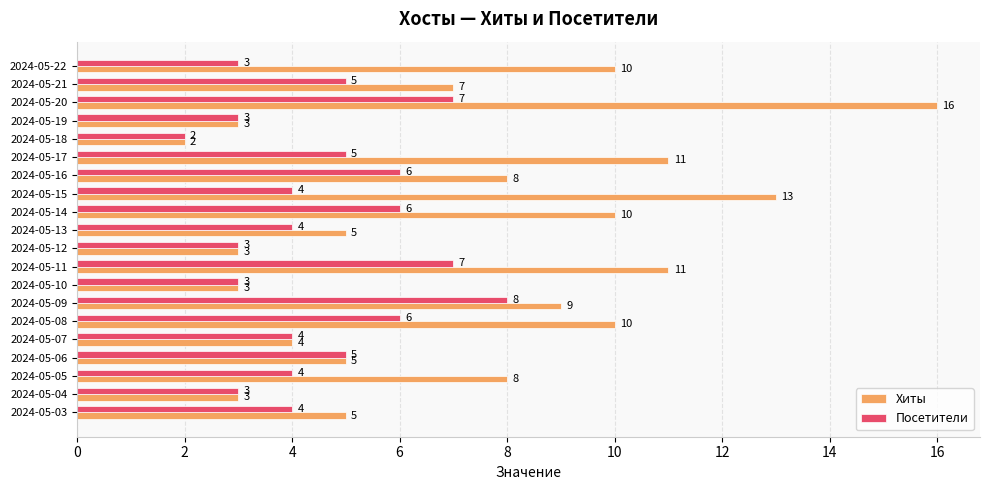

At which label is Хиты closest to 9?

2024-05-09